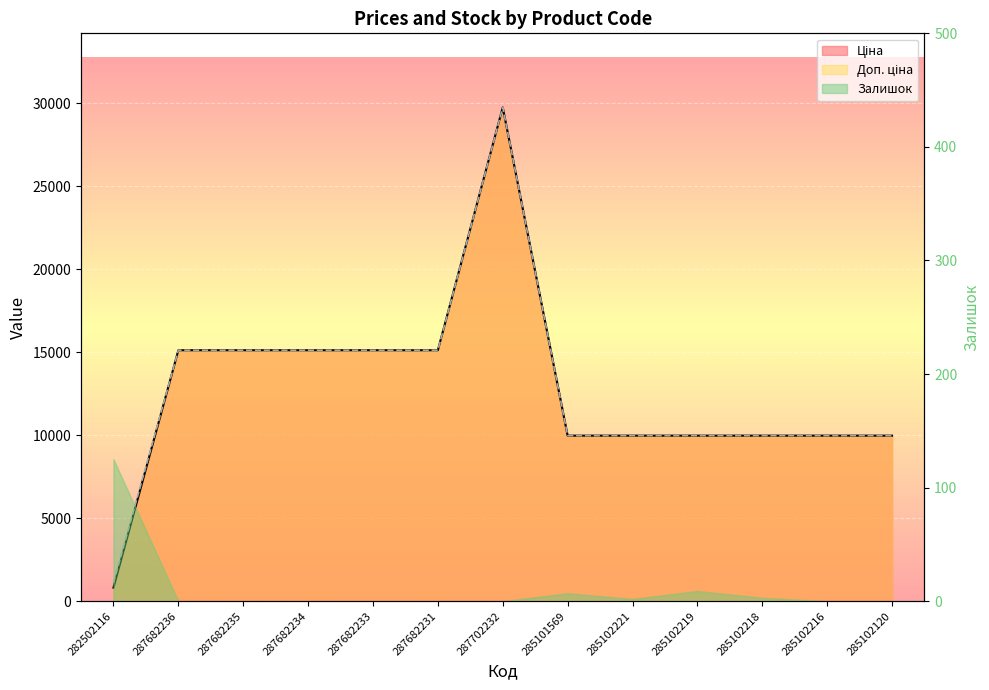

True or false: Ціна and Доп. ціна intersect in this chart.

False